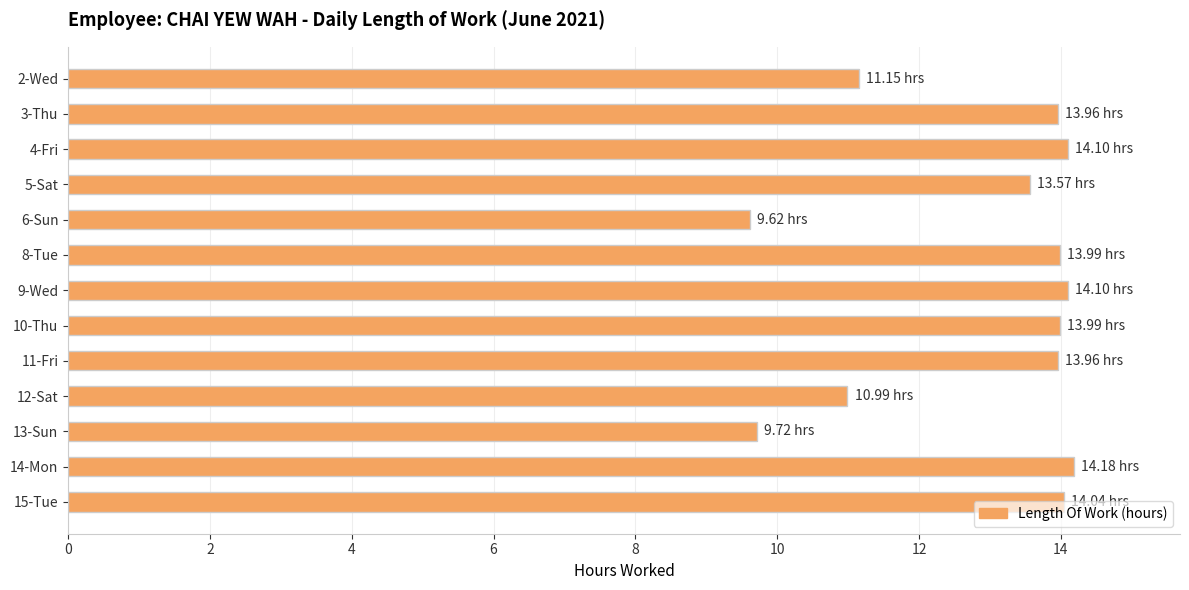

What is the difference between the maximum and minimum values?

4.6